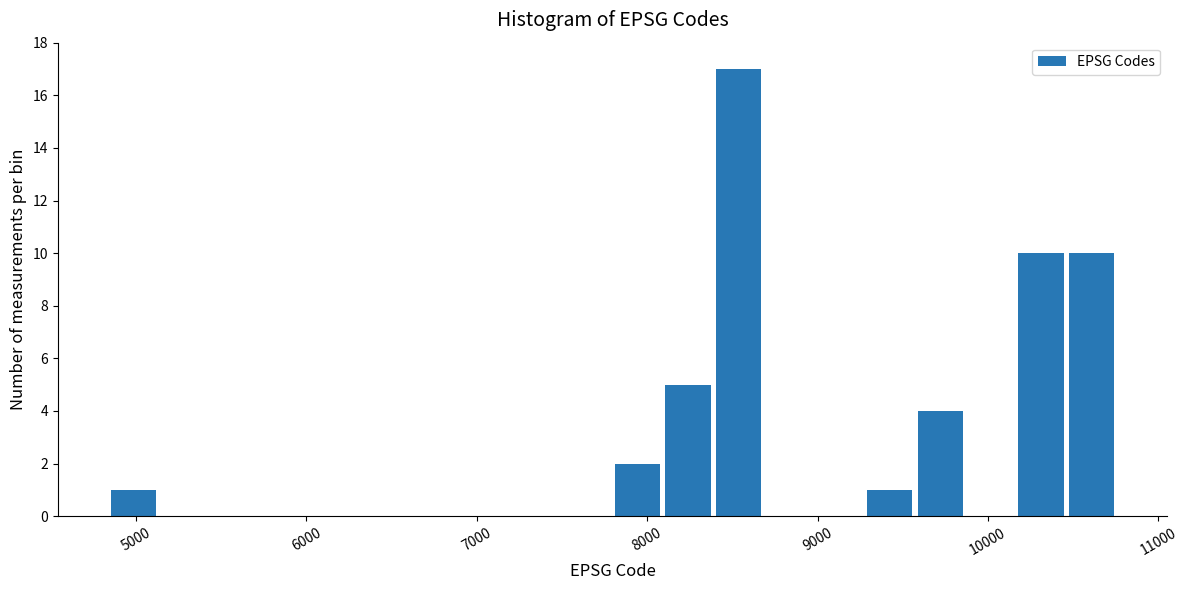

Around what value on the x-axis is the tallest bar? Give the approximate position of its centre, as read against the axis.

8500